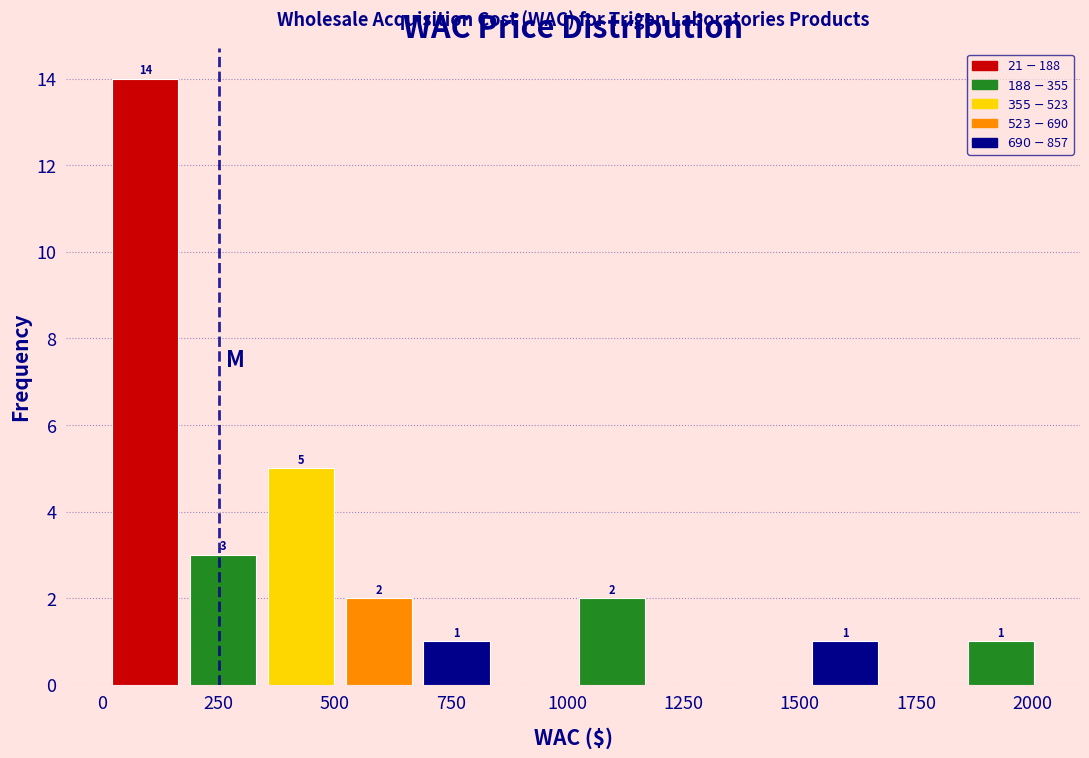

Around what value on the x-axis is the tallest bar? Give the approximate position of its centre, as read against the axis.

100